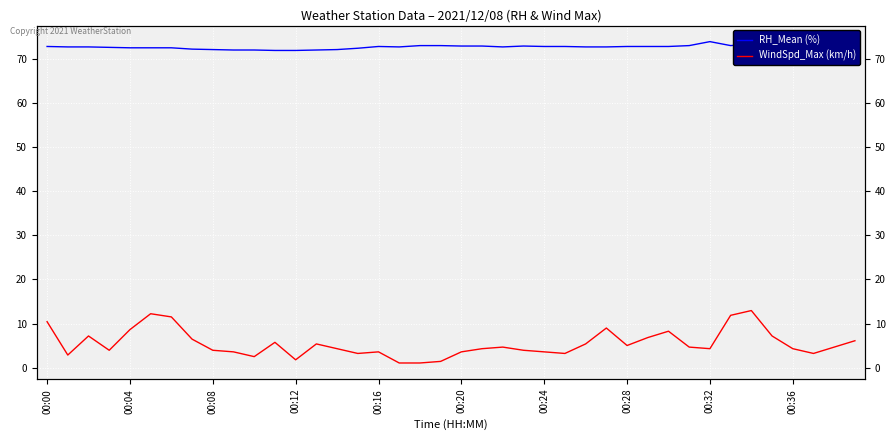

What is the label of the 11th point from the right?

29